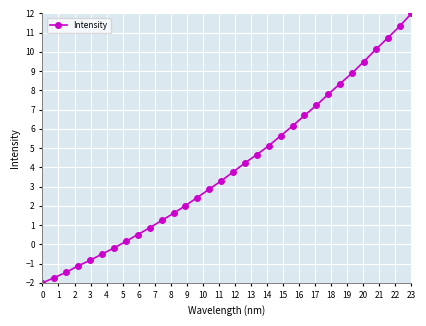

What is the greatest value displayed?

12.0